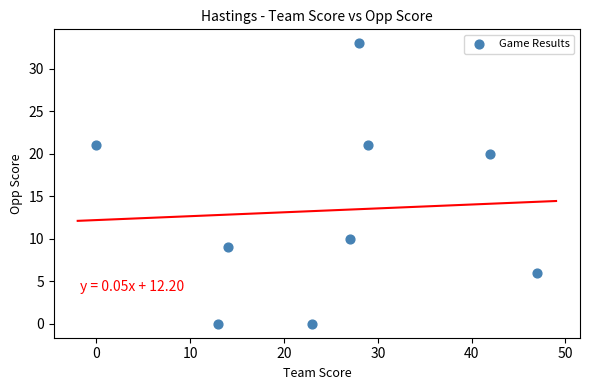

What Y value in the scatter plot is closest to 16?

20